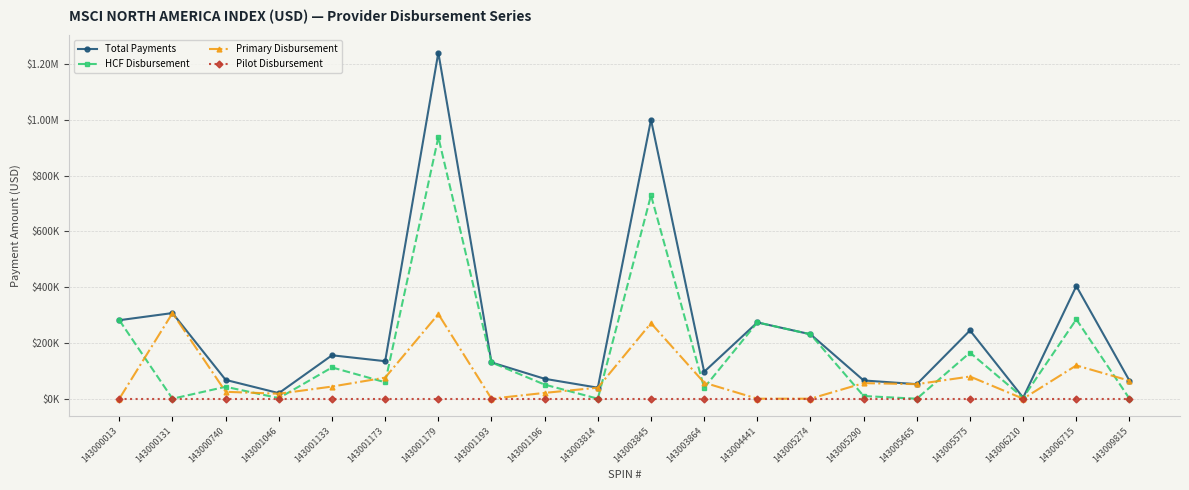

True or false: Primary Disbursement and Pilot Disbursement cross at least once.

False